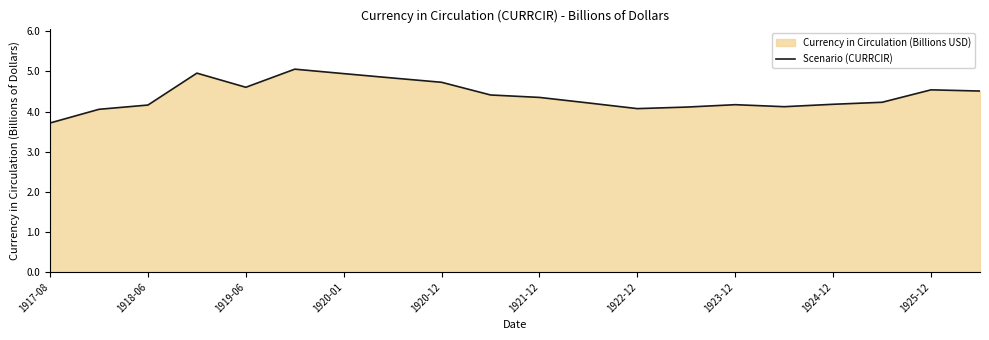

What is the difference between the maximum and minimum values?

1.3